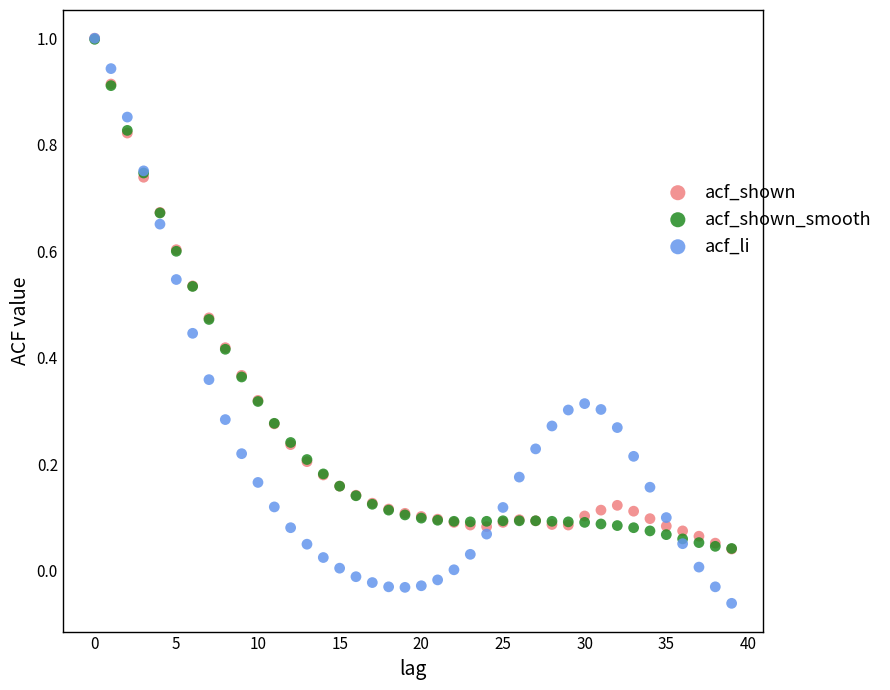

What are all the series names shown in the legend?

acf_shown, acf_shown_smooth, acf_li